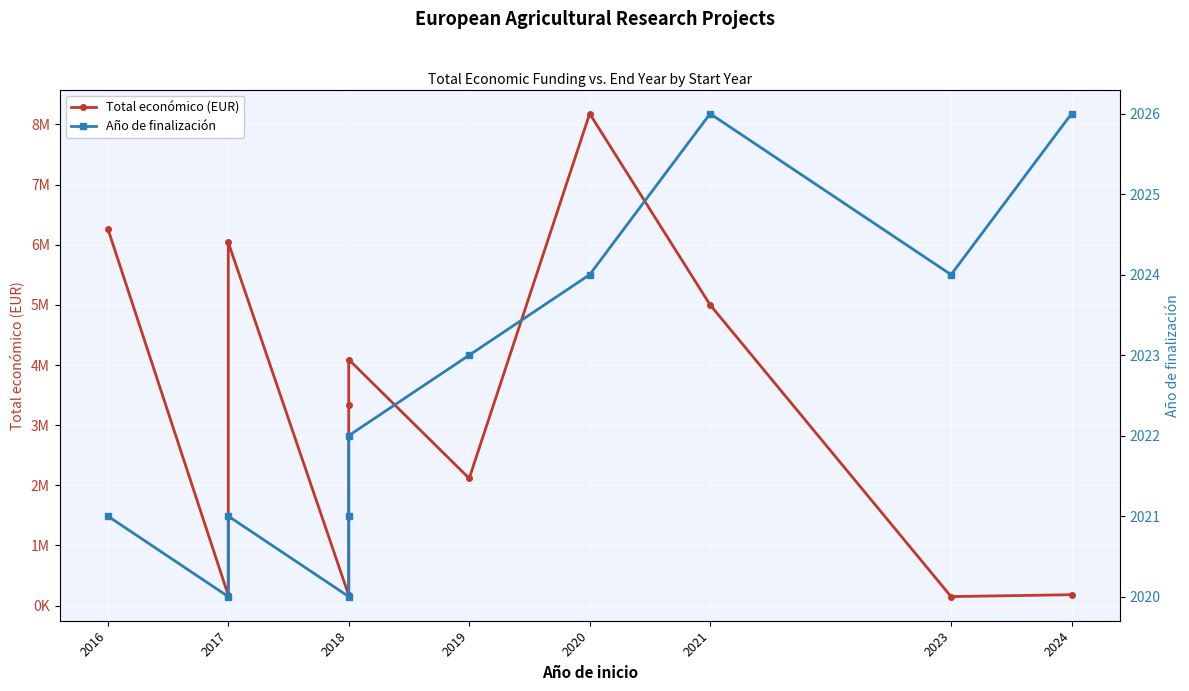

The value of Año de finalización at 2017 is 412. True or false?

False